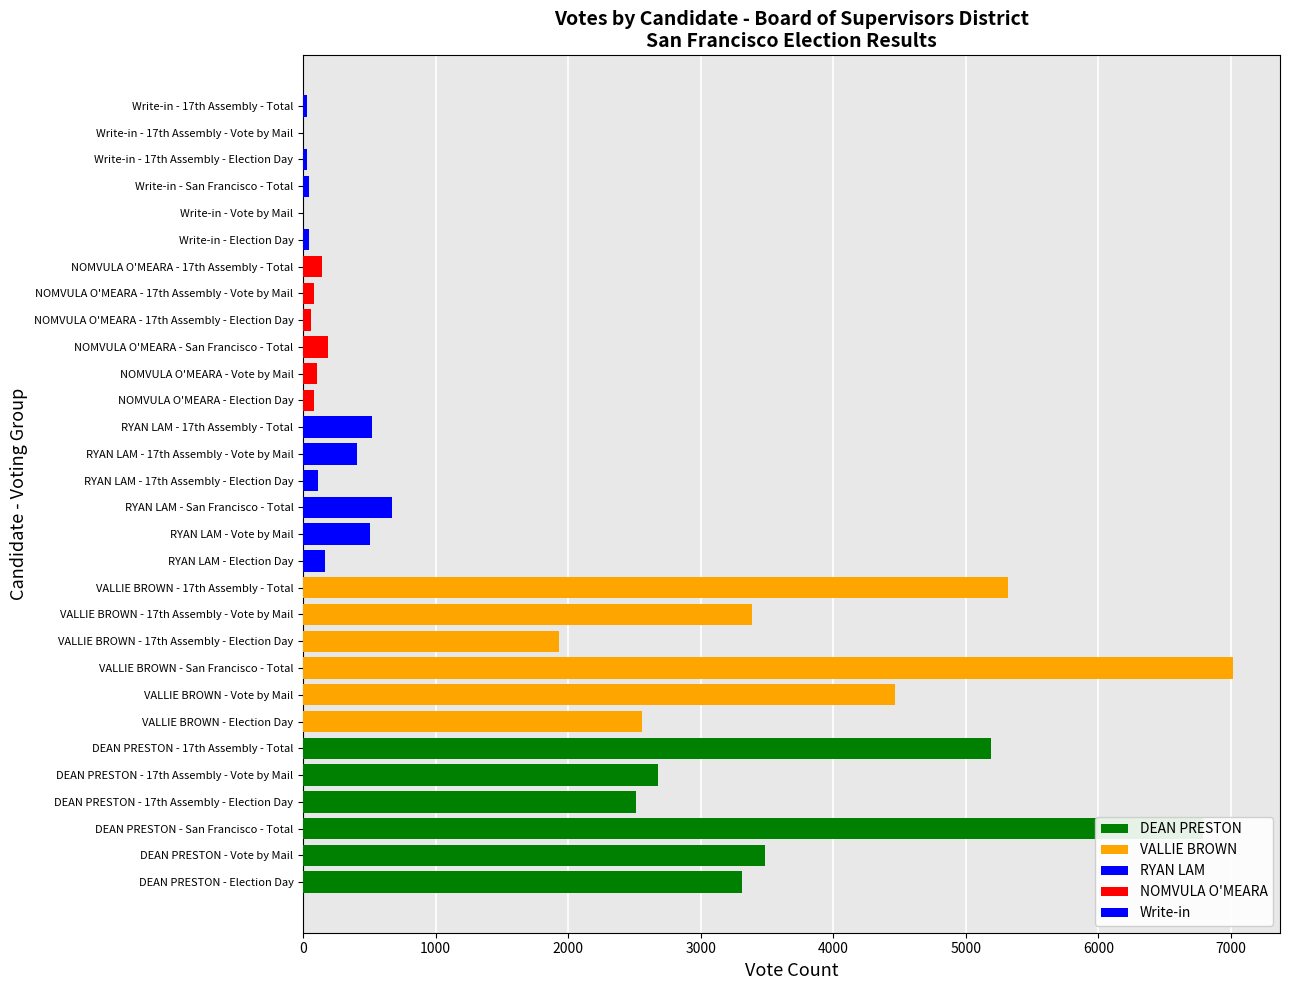

What is the label of the 3rd bar from the right?

17th Assembly - Total